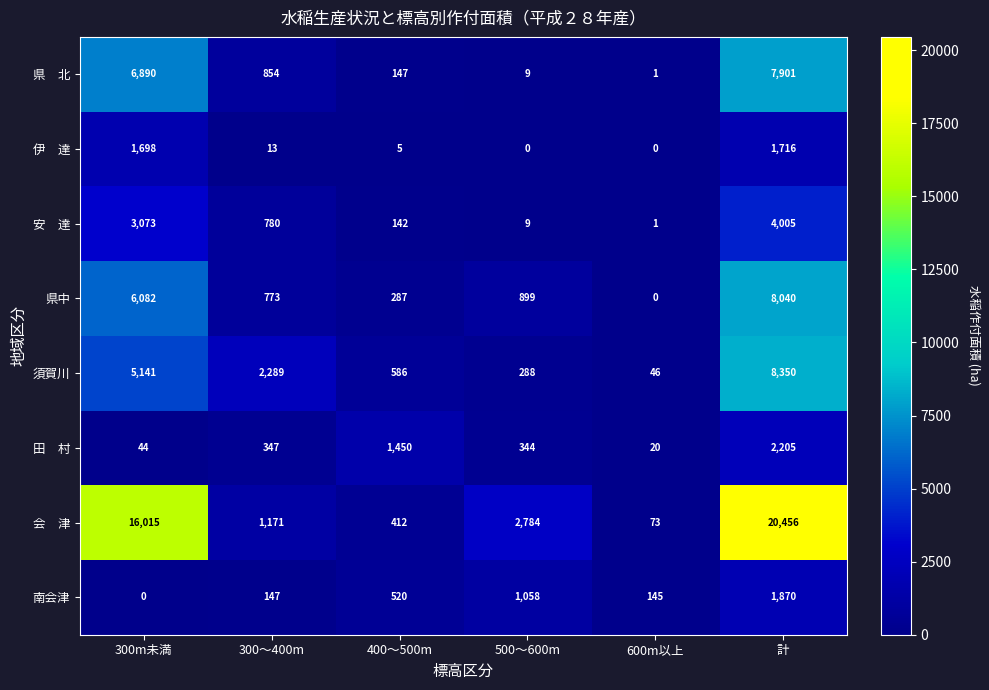

Count the number of categories in the chart.

6